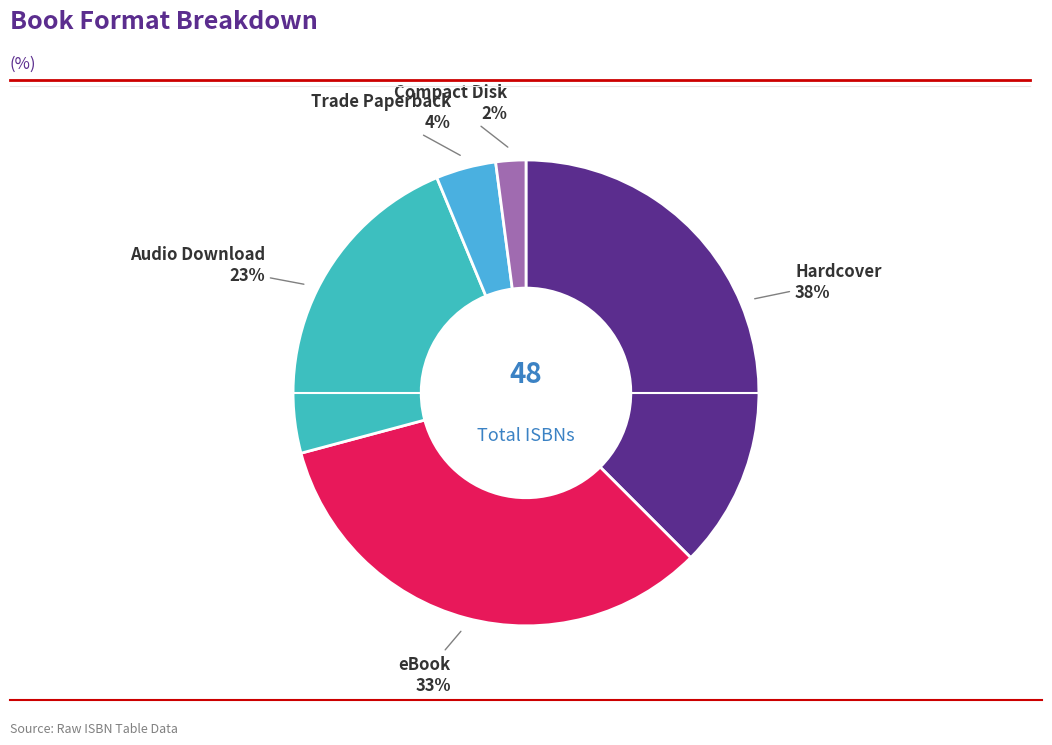

Count the number of slices in the pie.

5